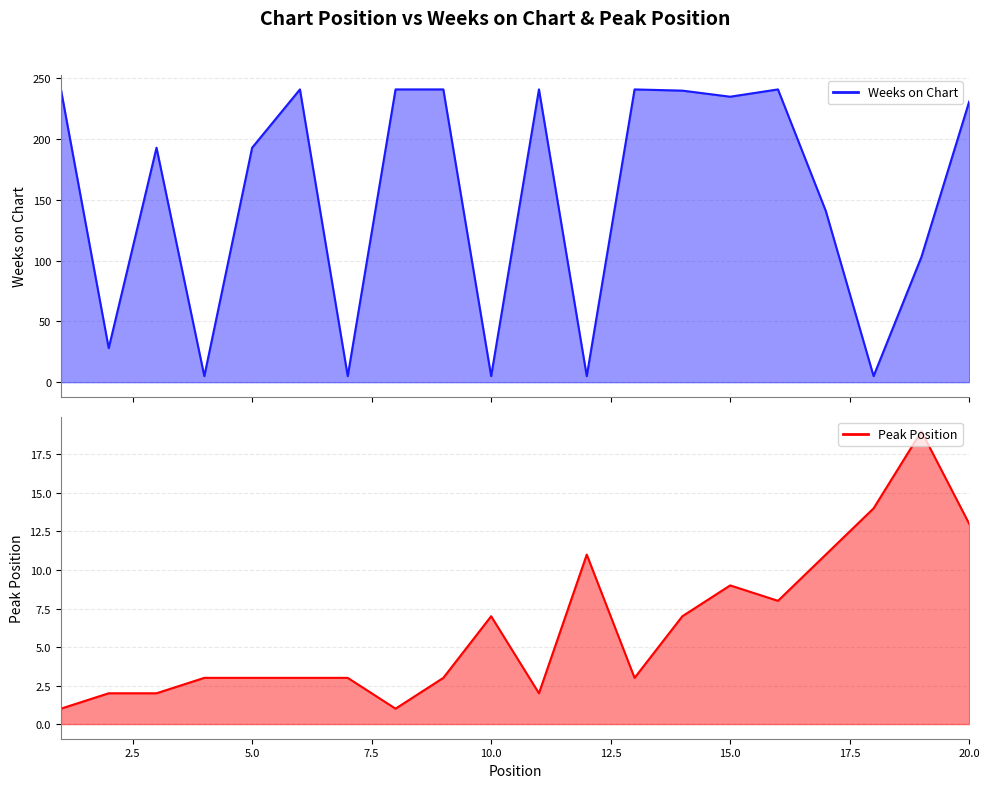

What value does the Weeks on Chart series have at 1, to the nearest 50?

250